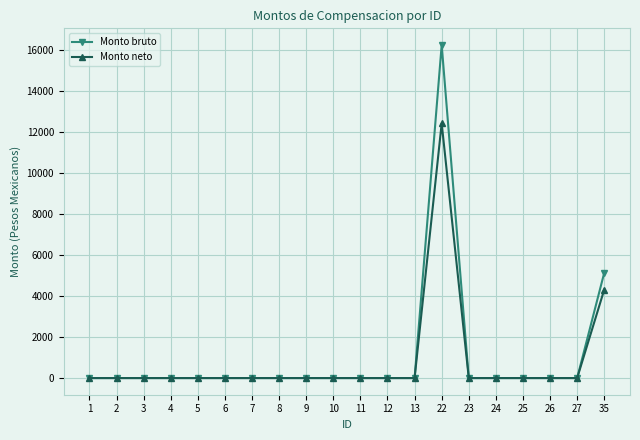

Rank the series by their maximum value, from highest to lowest.

Monto bruto, Monto neto